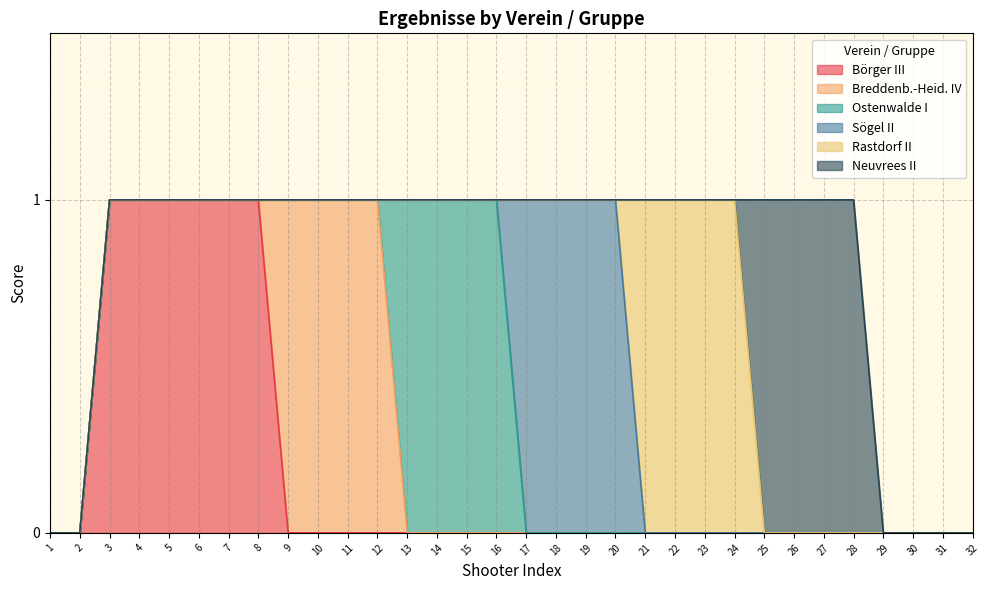

What is the difference between the highest and lowest values at 21?

1